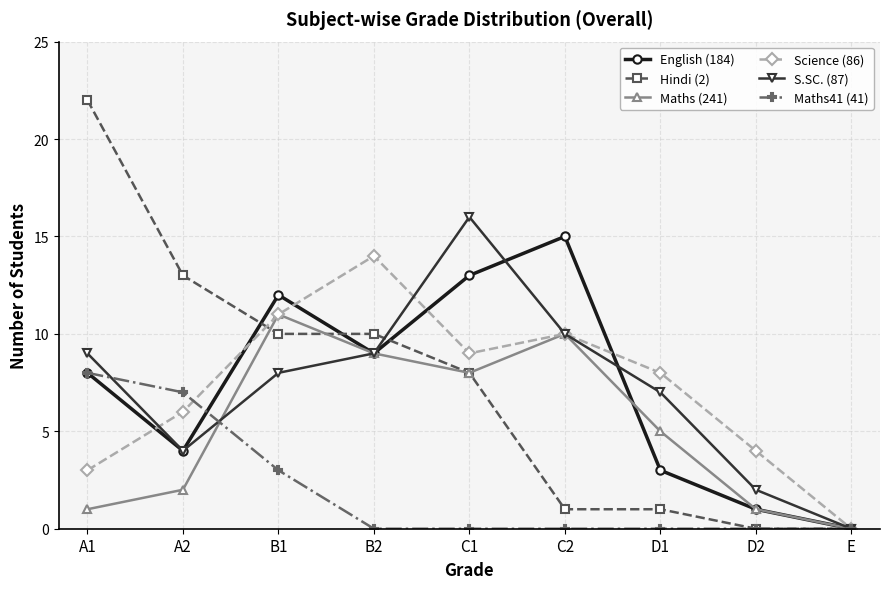

What is the maximum value for Maths (241)?

11